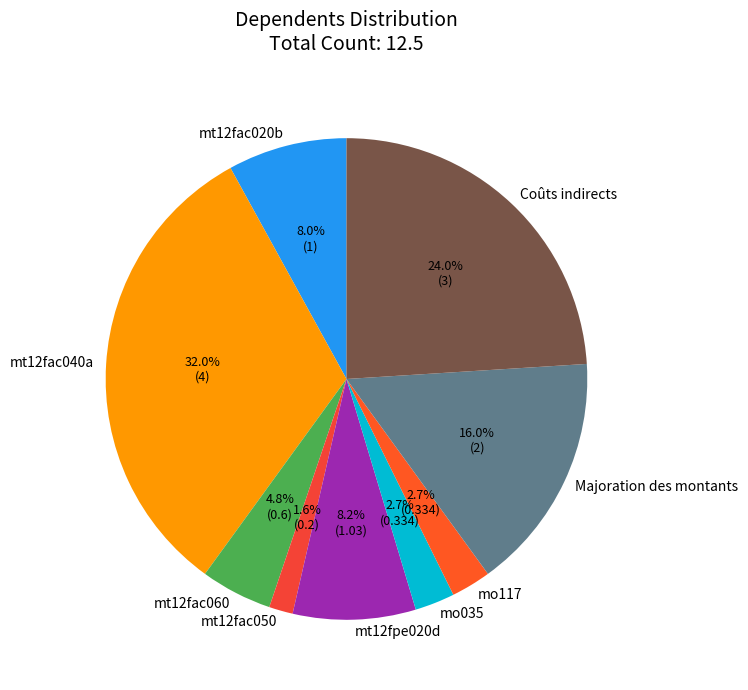

Does any single category account for the majority?

No